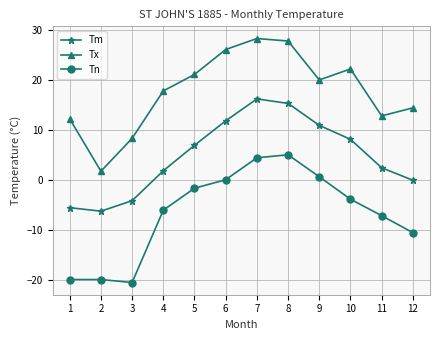

The value of Tx at 9 is 35.4. True or false?

False